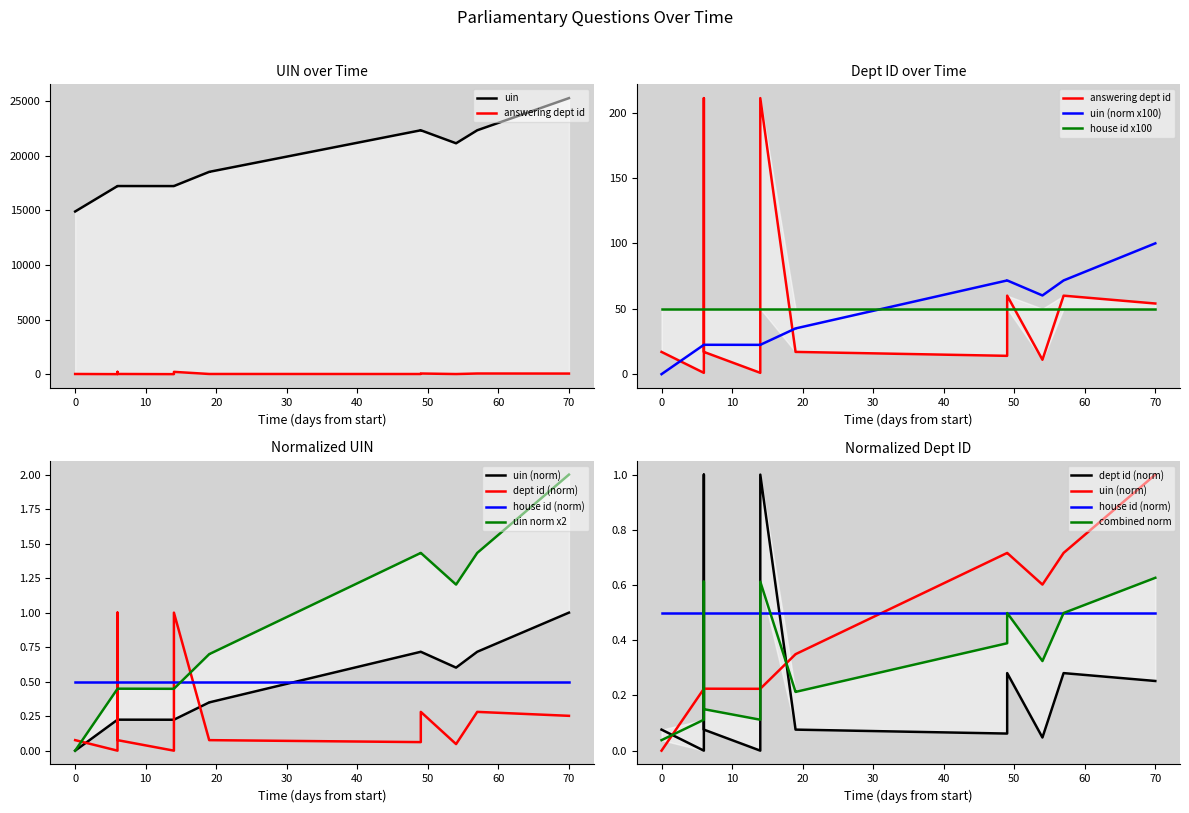

What value does the answering dept id series have at 2024-03-18?

0.1